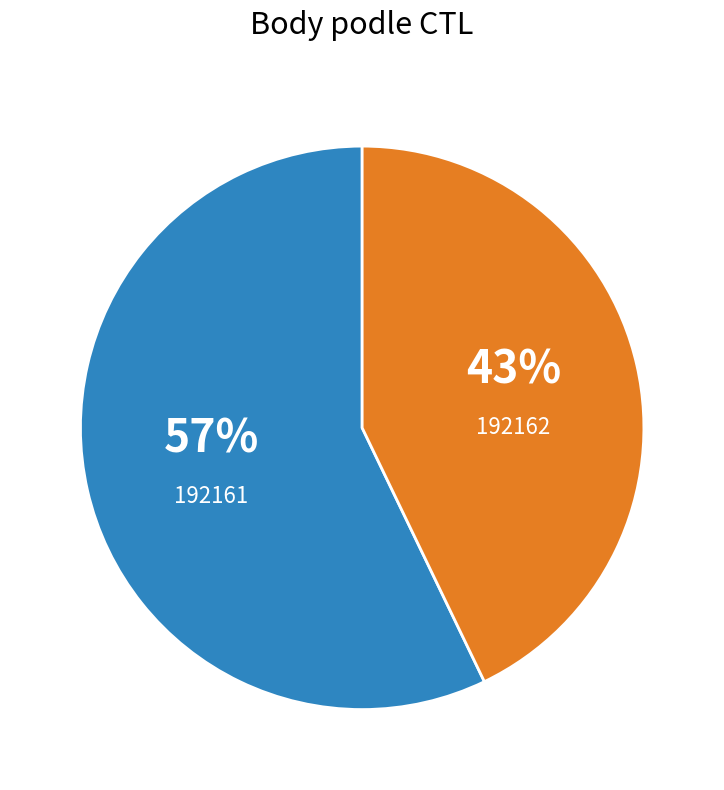

Does any single category account for the majority?

Yes